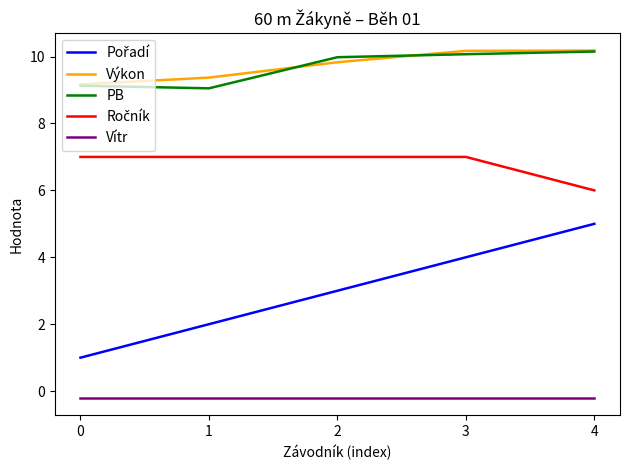

True or false: Vítr and PB intersect in this chart.

False